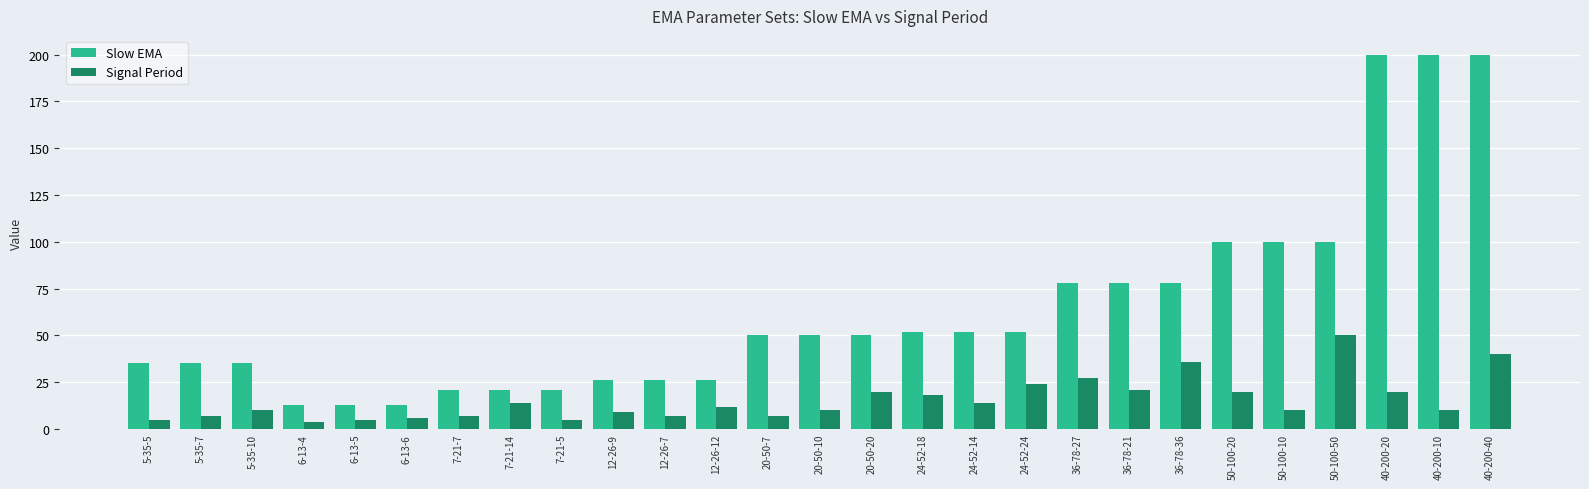

Rank the series by their maximum value, from lowest to highest.

Signal Period, Slow EMA